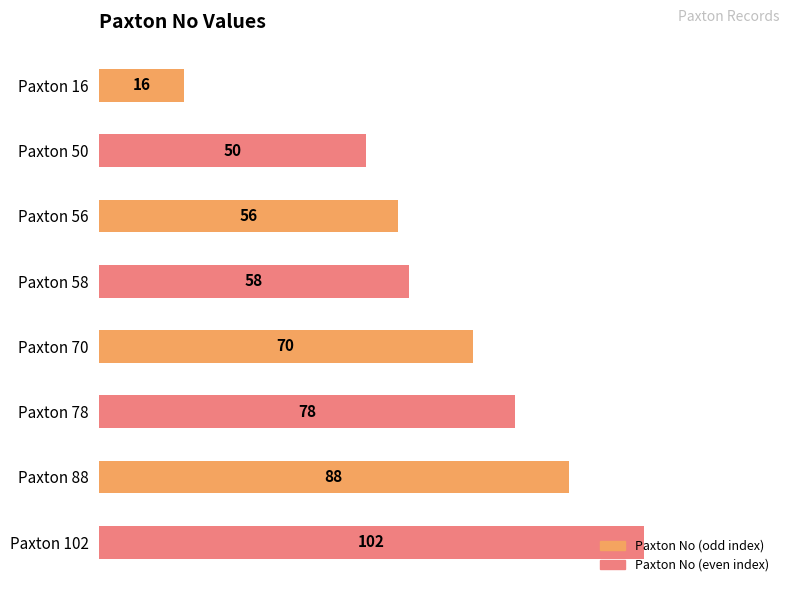

What is the value of the 4th bar from the top?

58